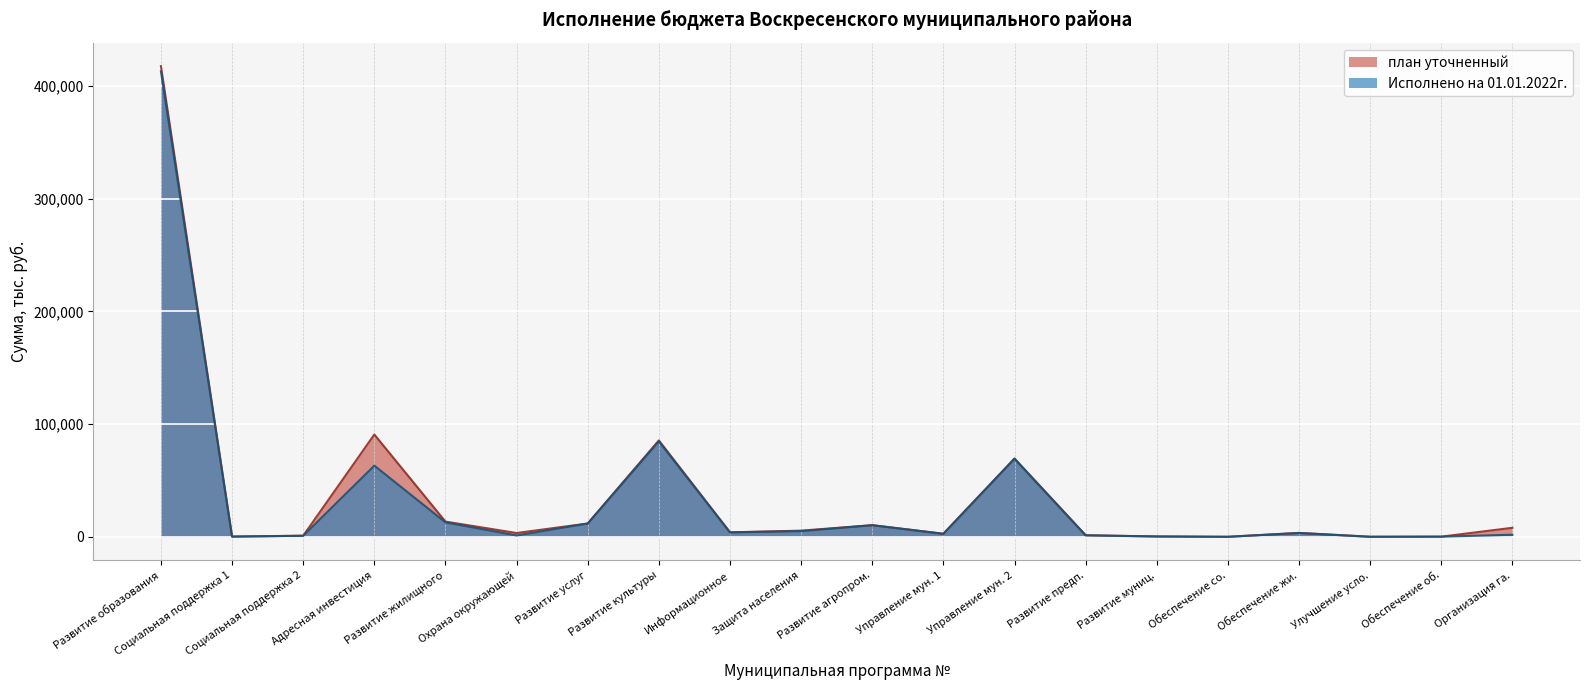

At which category is the sum across all series the highest?

Развитие образования